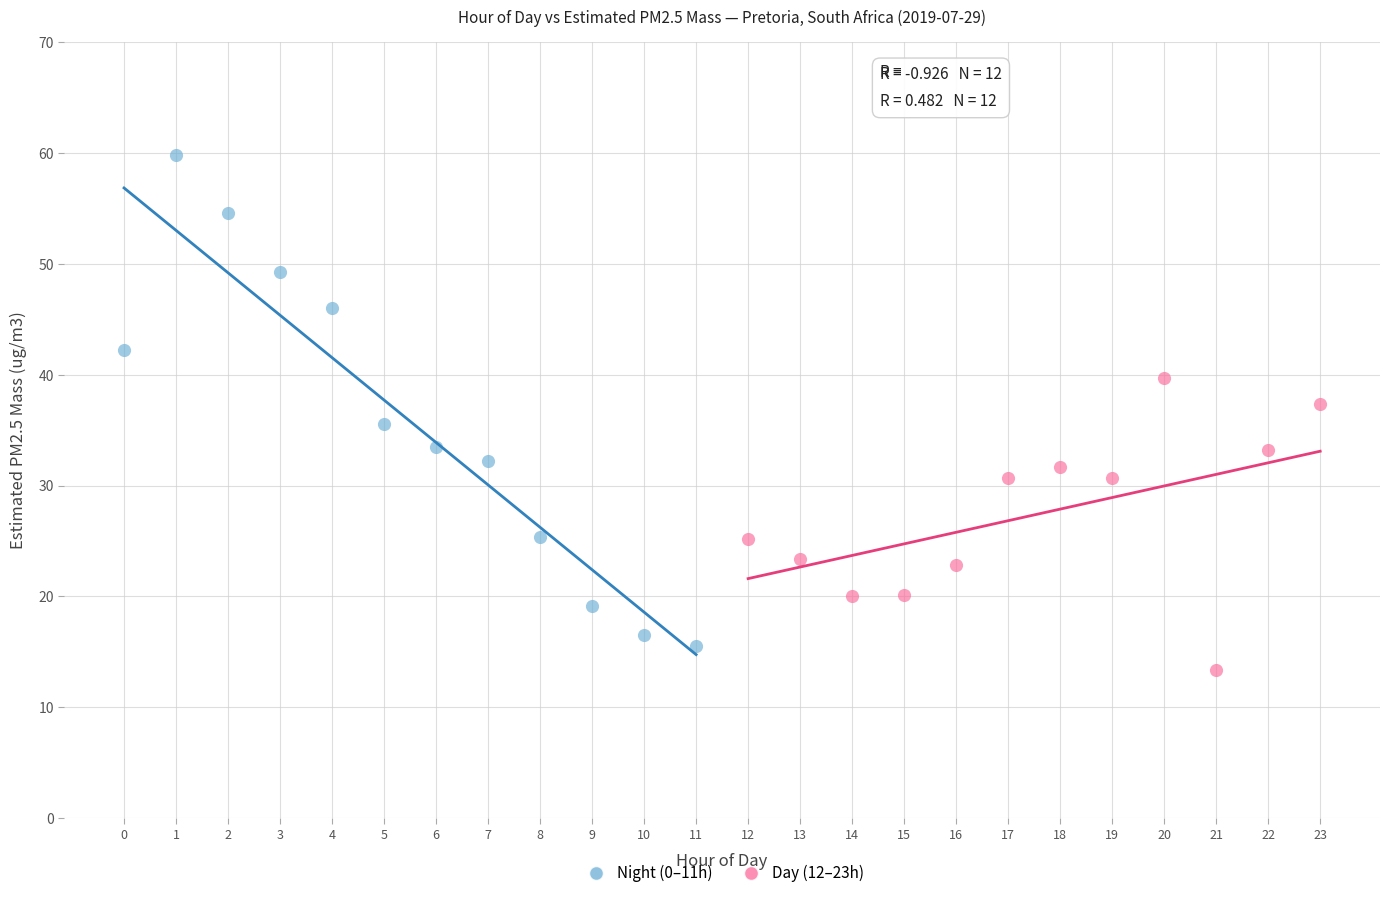

Which series contains the highest Y value?

Night (0–11h)